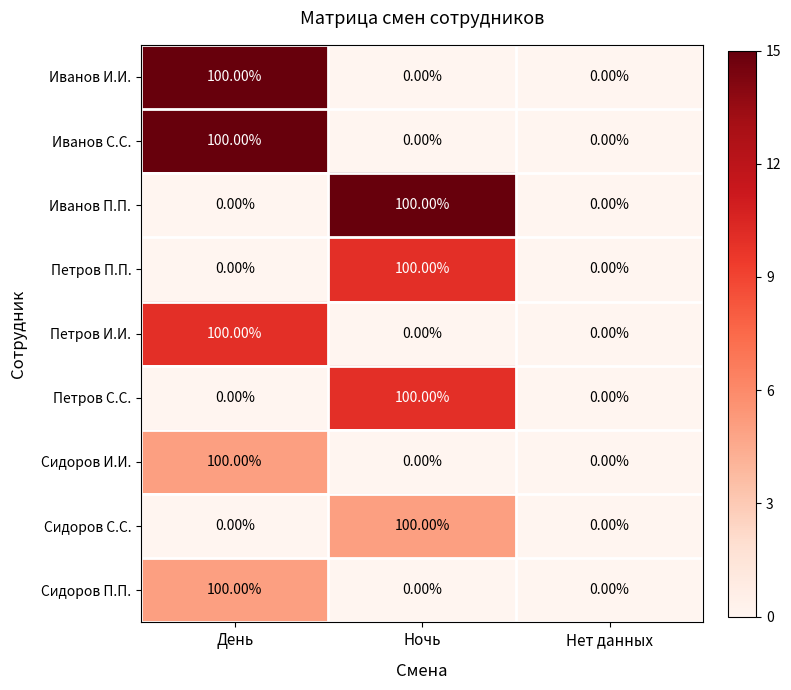

What is the average value of the Иванов П.П. series?

33